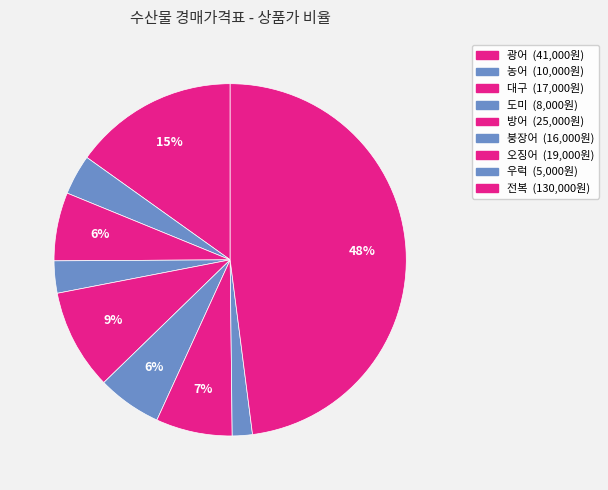

To the nearest percent, what is the difference between the 전복 and 오징어 slice percentages?

41%